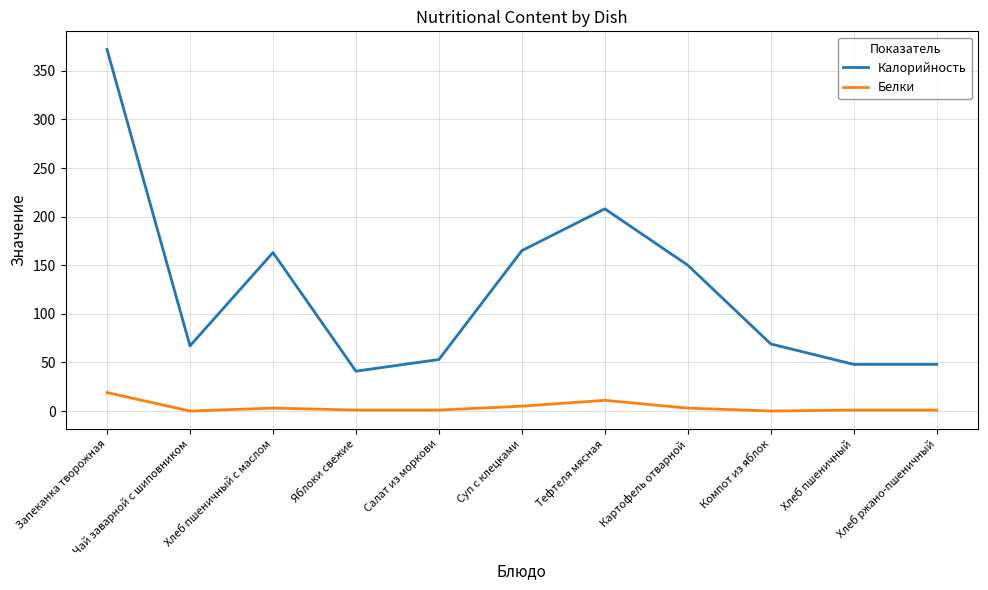

What is the maximum value for Калорийность?

372